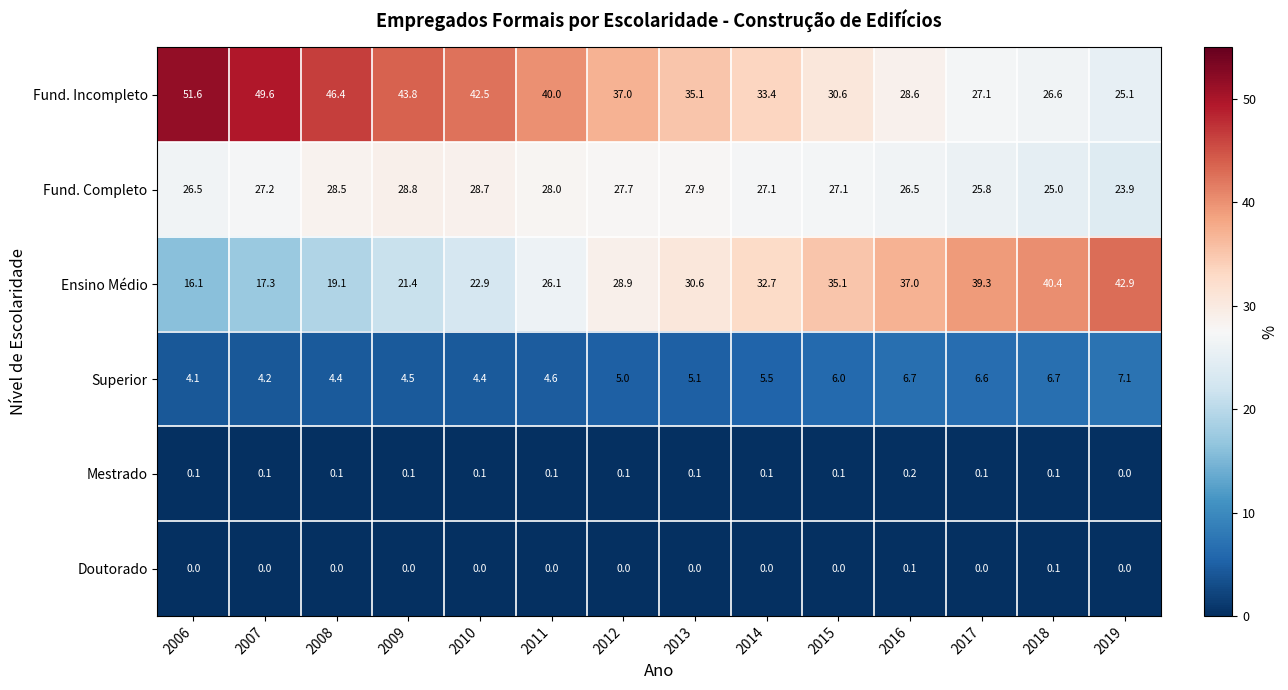

At 2015, list the series in order from largest to smallest.

Ensino Médio, Fund. Incompleto, Fund. Completo, Superior, Mestrado, Doutorado